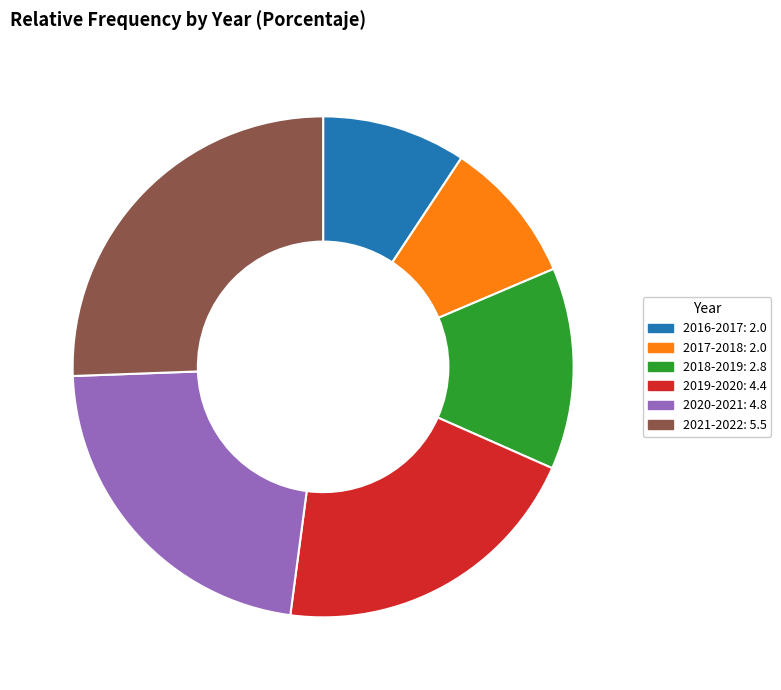

Between 2016-2017: 2.0 and 2018-2019: 2.8, which is larger?

2018-2019: 2.8